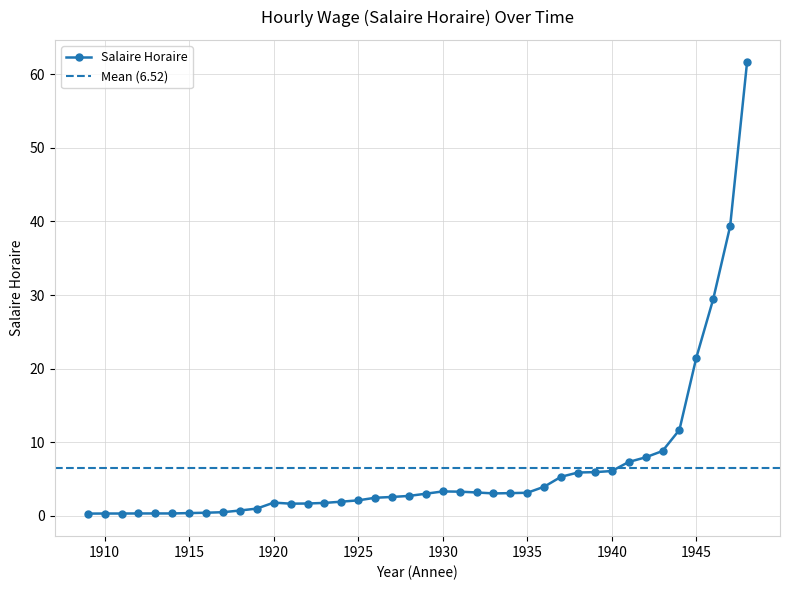

Where is the first local maximum?

1920